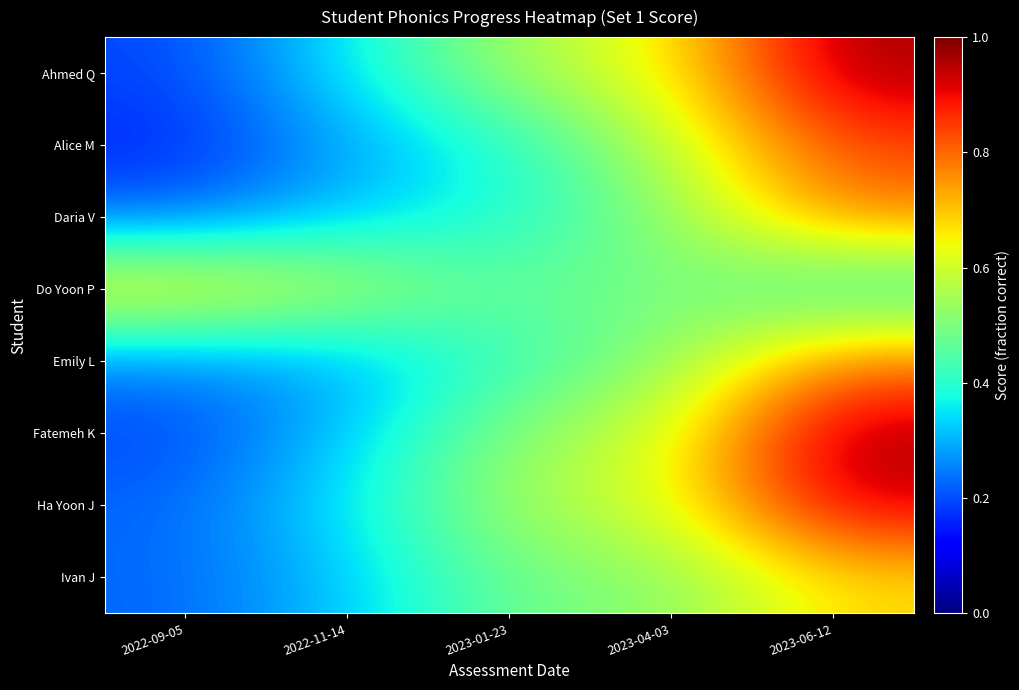

Reading right to left, extract all data points from this chart.

Ahmed Q: 2023-06-12=1.0	2023-04-03=0.6	2023-01-23=0.5	2022-11-14=0.4	2022-09-05=0.2
Alice M: 2023-06-12=0.8	2023-04-03=0.6	2023-01-23=0.4	2022-11-14=0.3	2022-09-05=0.2
Daria V: 2023-06-12=0.8	2023-04-03=0.5	2023-01-23=0.4	2022-11-14=0.3	2022-09-05=0.2
Do Yoon P: 2023-06-12=0.4	2023-04-03=0.5	2023-01-23=0.5	2022-11-14=0.6	2022-09-05=0.7
Emily L: 2023-06-12=0.8	2023-04-03=0.5	2023-01-23=0.4	2022-11-14=0.3	2022-09-05=0.3
Fatemeh K: 2023-06-12=1.0	2023-04-03=0.6	2023-01-23=0.5	2022-11-14=0.3	2022-09-05=0.2
Ha Yoon J: 2023-06-12=0.9	2023-04-03=0.6	2023-01-23=0.5	2022-11-14=0.4	2022-09-05=0.2
Ivan J: 2023-06-12=0.7	2023-04-03=0.5	2023-01-23=0.5	2022-11-14=0.3	2022-09-05=0.2